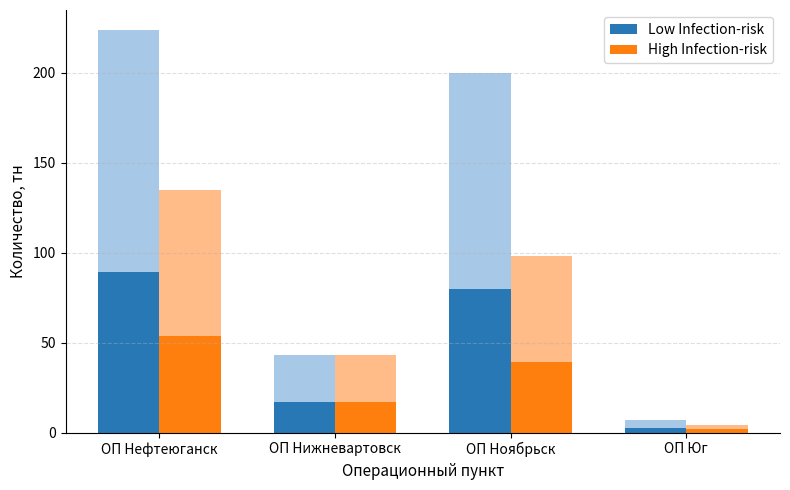

Which category has the highest value in the Low Infection-risk series?

ОП Нефтеюганск